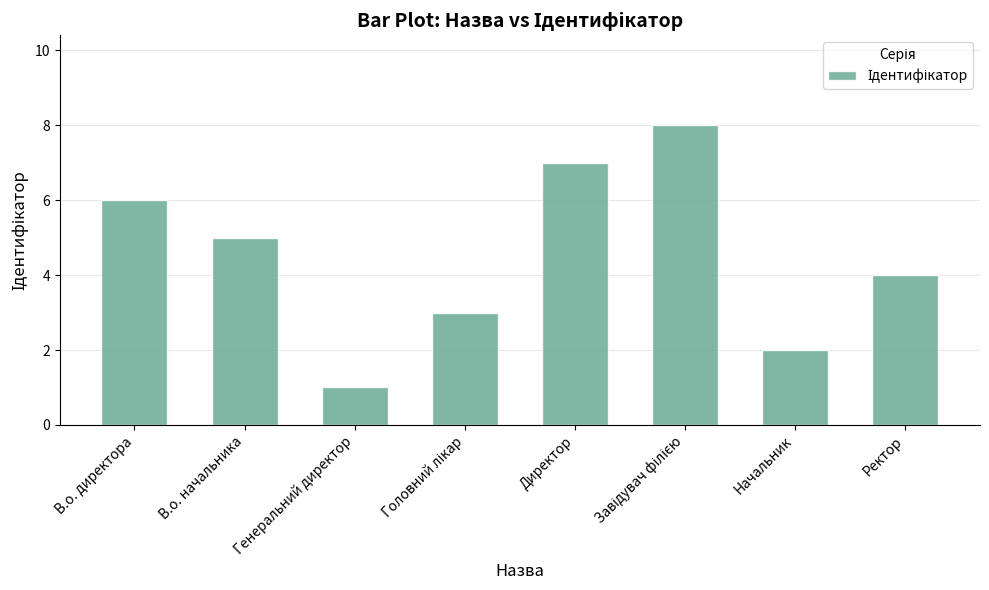

What is the label of the 6th bar from the right?

Генеральний директор